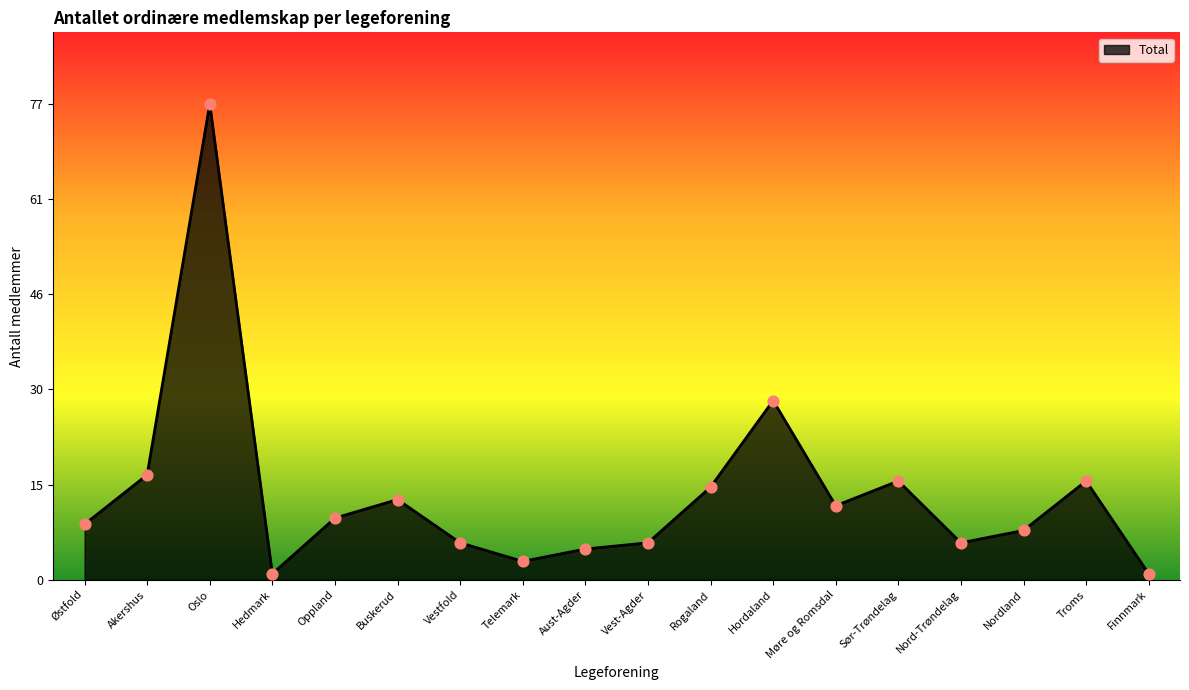

Which has a higher value, Sør-Trøndelag or Buskerud?

Sør-Trøndelag